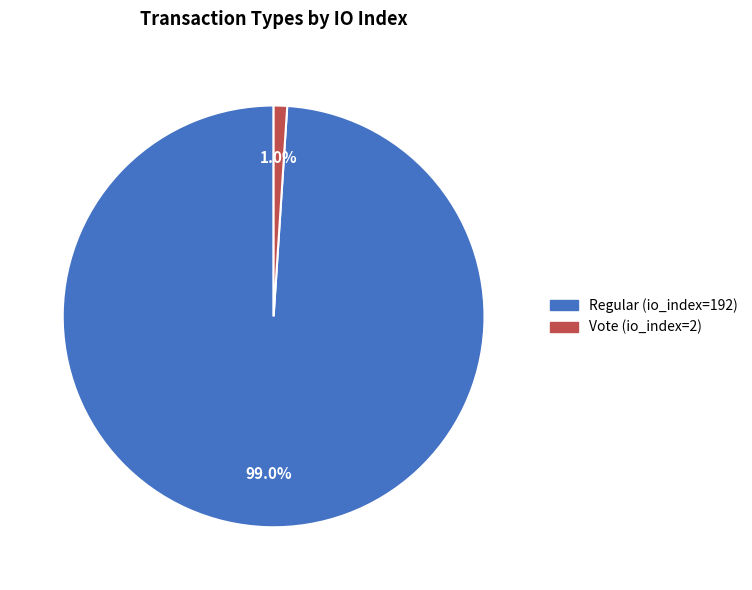

Between Regular (io_index=192) and Vote (io_index=2), which is larger?

Regular (io_index=192)